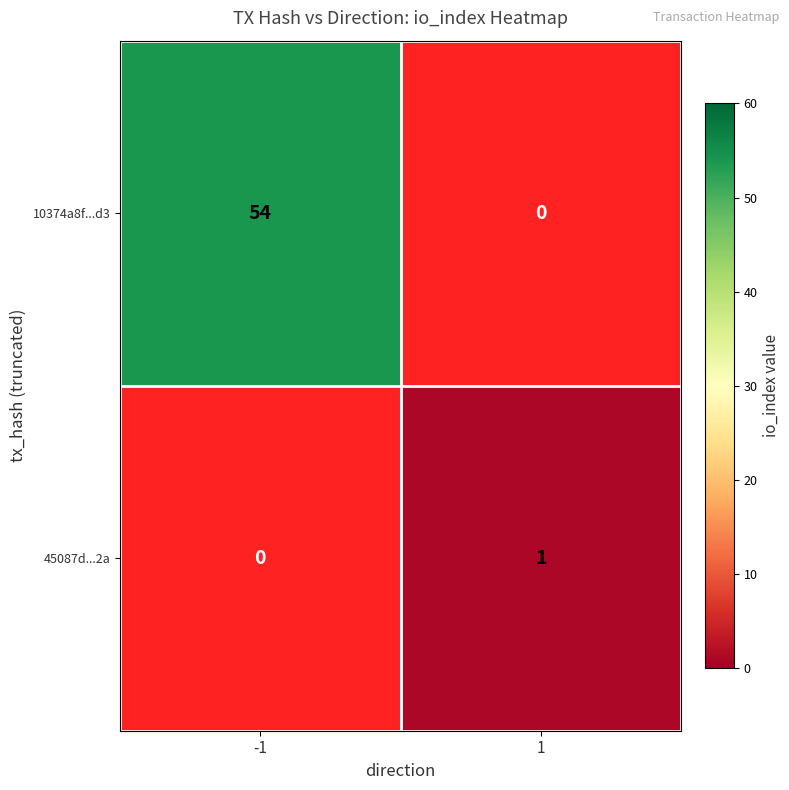

True or false: 10374a8f...d3 has a value of 54 at -1.

True